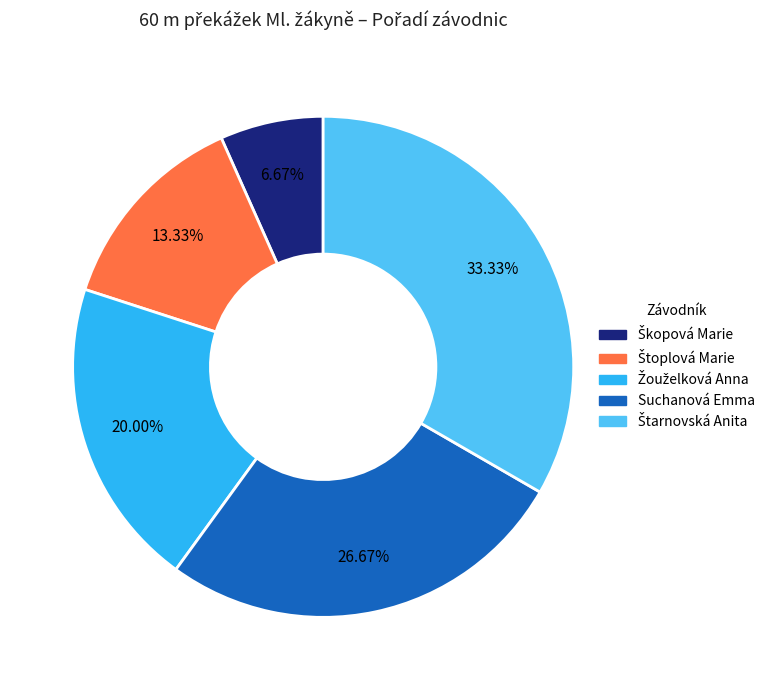

Is Suchanová Emma the majority of the pie?

No